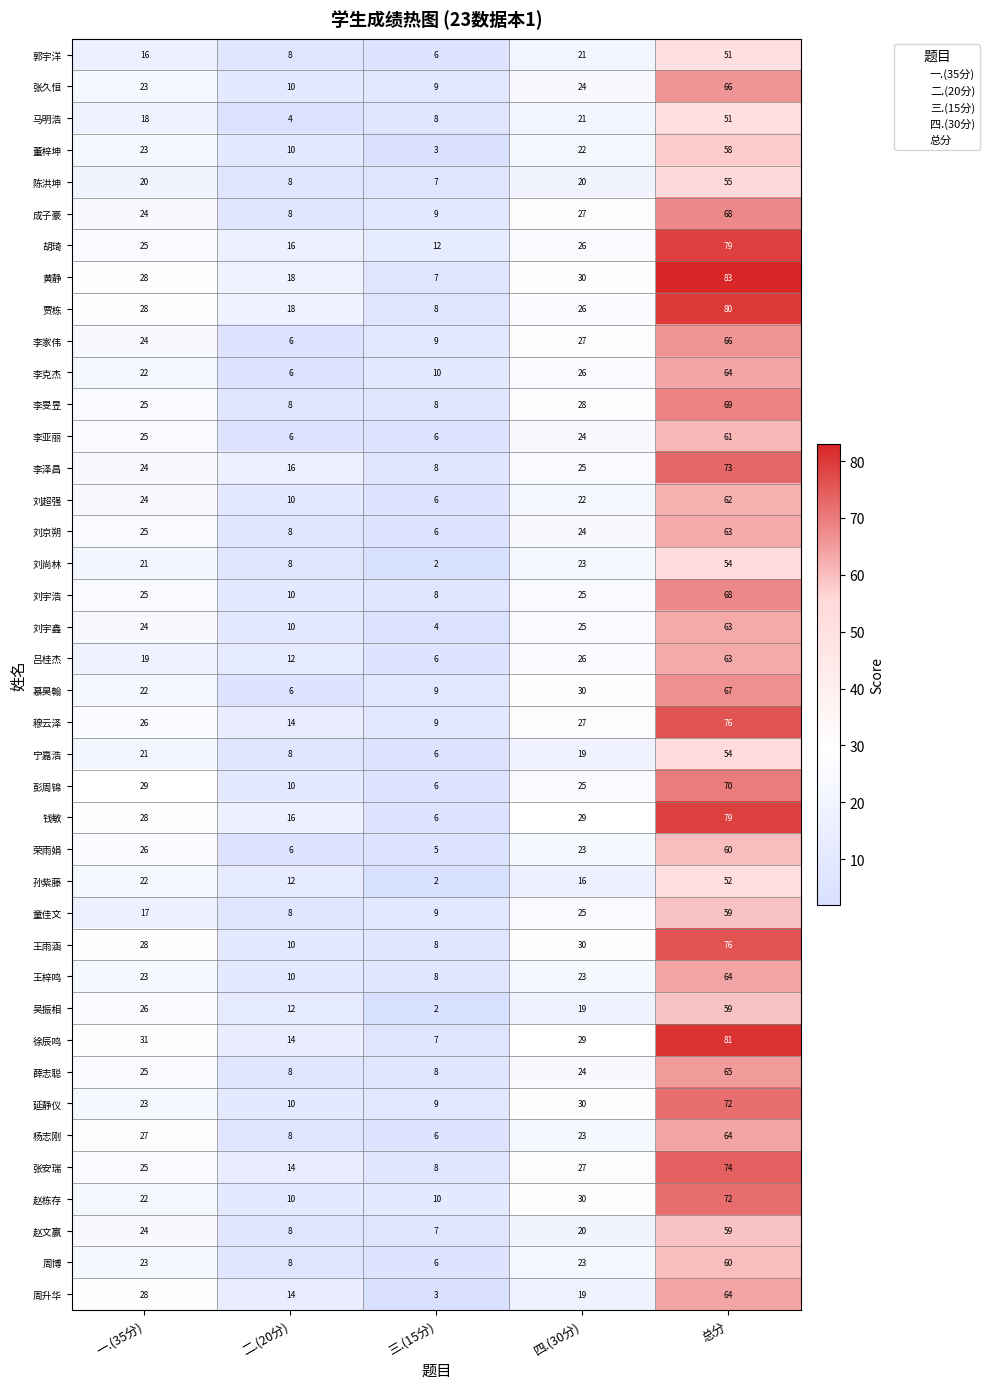

At which category does the chart reach its peak across all series?

总分